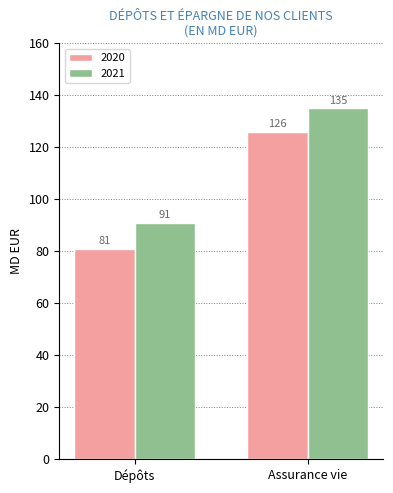

Rank the categories by 2021 value from lowest to highest.

Dépôts, Assurance vie